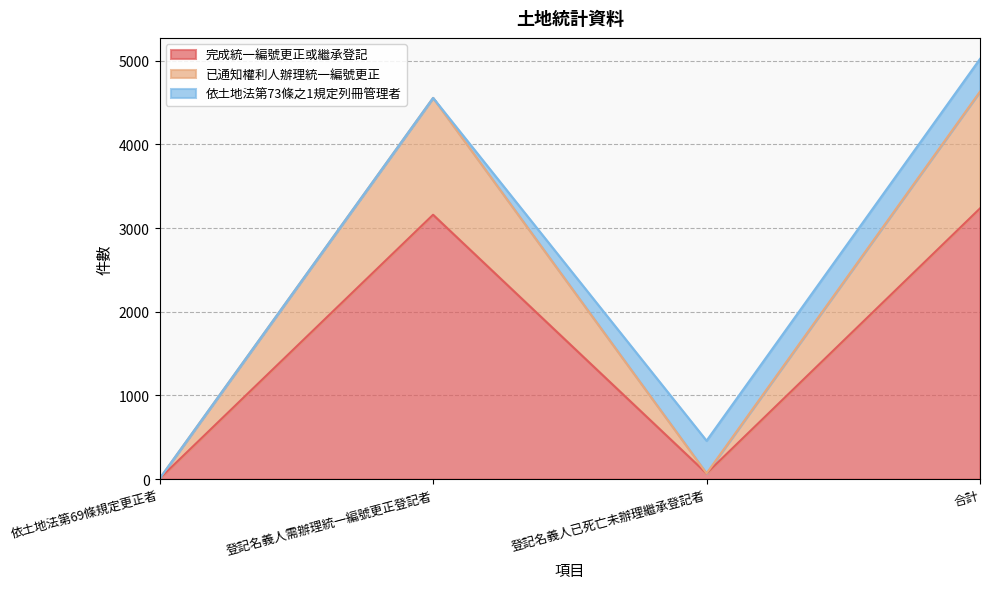

True or false: 已通知權利人辦理統一編號更正 and 完成統一編號更正或繼承登記 intersect in this chart.

False